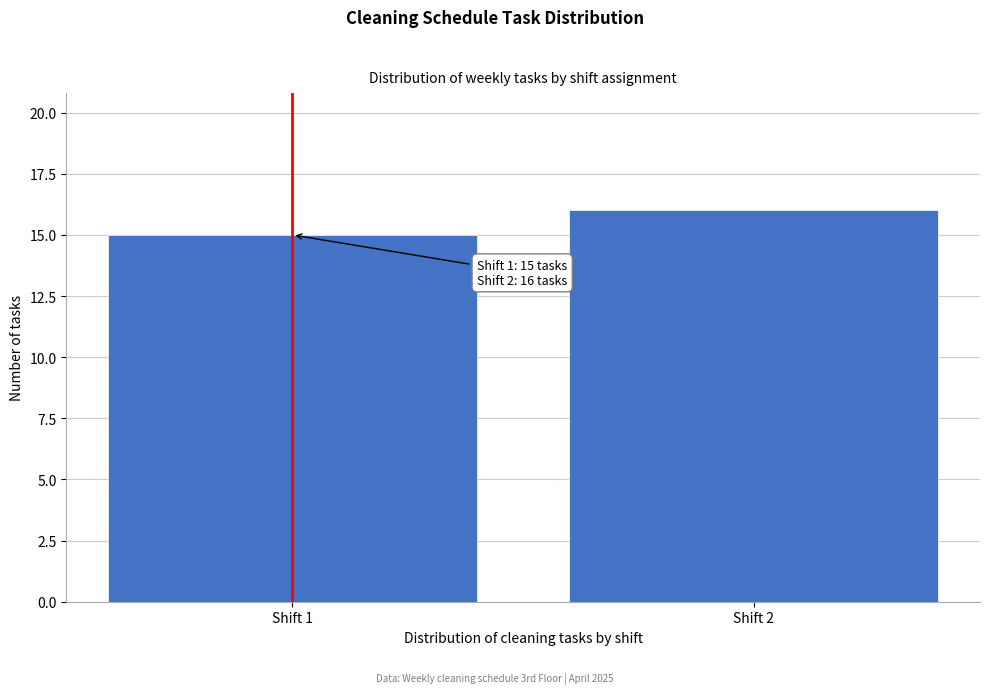

Reading right to left, transcribe all the data shown in this chart.

Shift 2=16	Shift 1=15